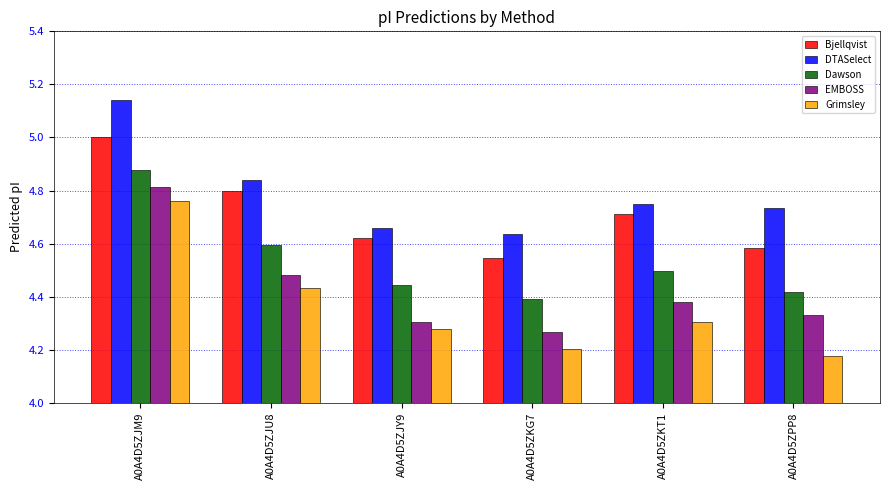

At which category does the chart reach its peak across all series?

A0A4D5ZJM9